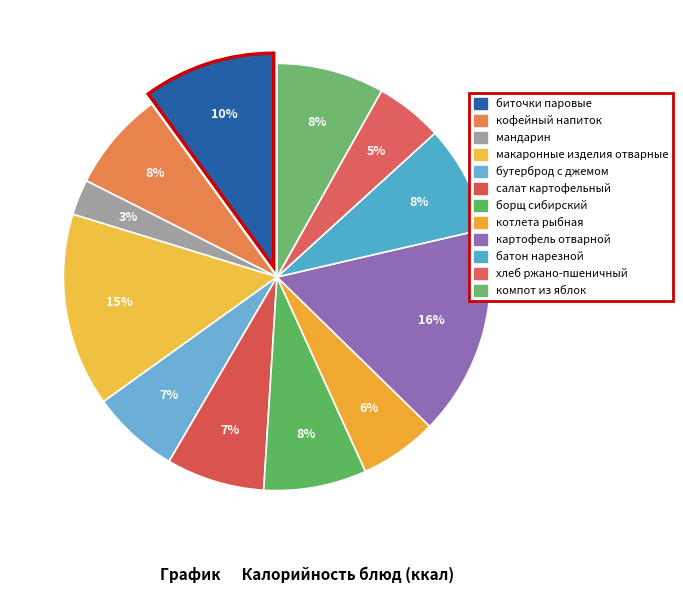

How many slices are in this pie chart?

12